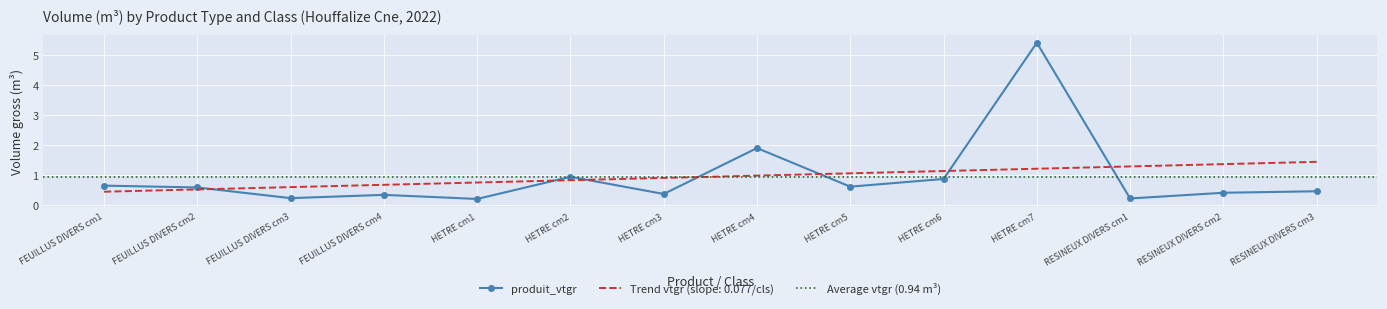

The produit_vtgr series shows 1.5 at HETRE cm7. True or false?

False